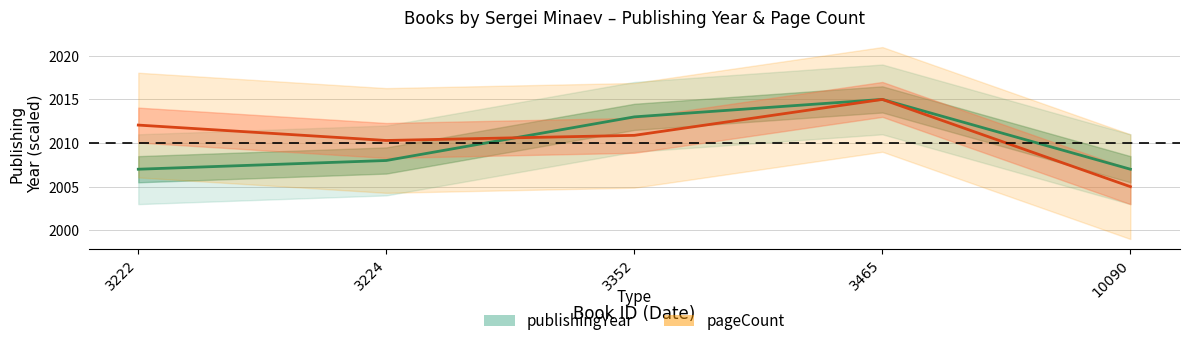

Which series has the largest total across all categories?

pageCount